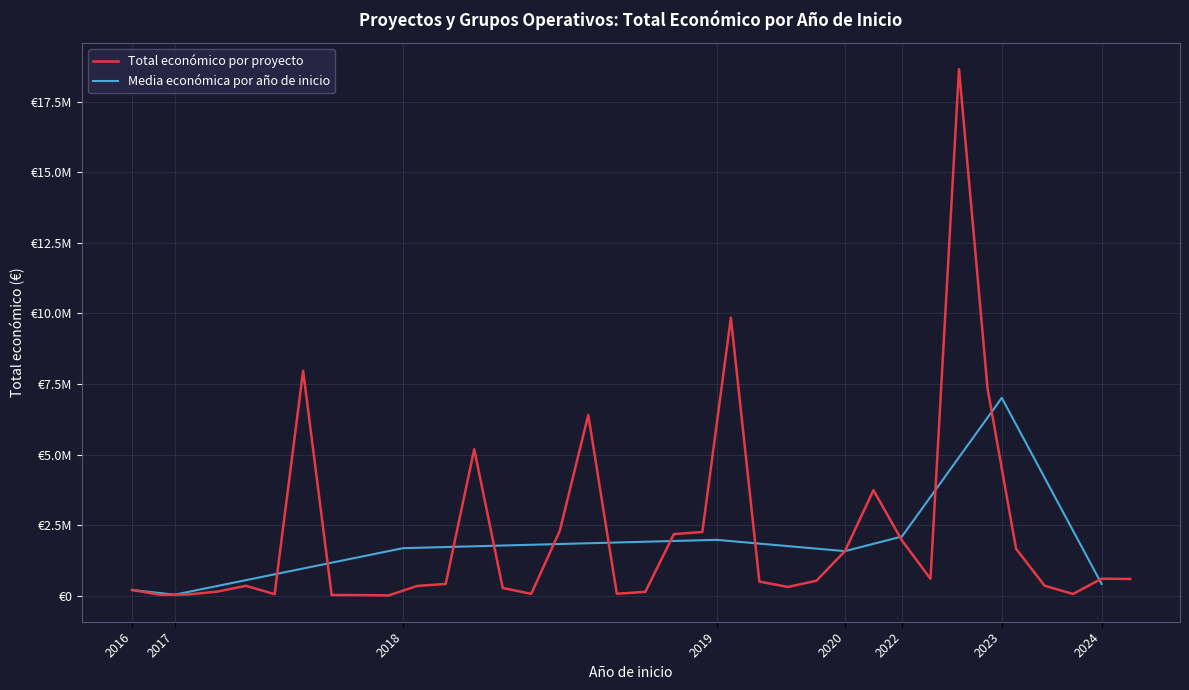

Rank the categories by value from lowest to highest.

2018, 2018, 2018, 2017, 2017, 2018, 2024, 2018, 2019, 2019, 2018, 2016, 2018, 2019, 2018, 2018, 2023, 2018, 2019, 2019, 2024, 2022, 2024, 2020, 2023, 2022, 2019, 2019, 2018, 2022, 2018, 2018, 2023, 2018, 2019, 2023